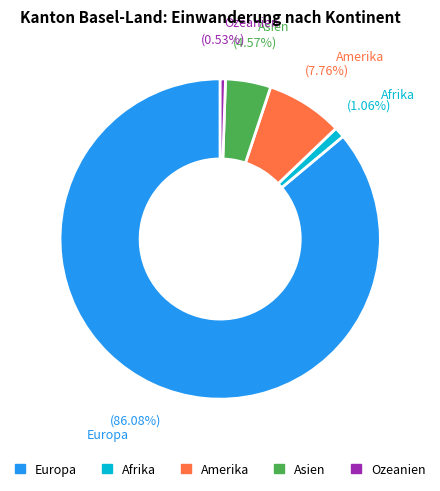

Which category has the biggest portion of the pie?

Europa